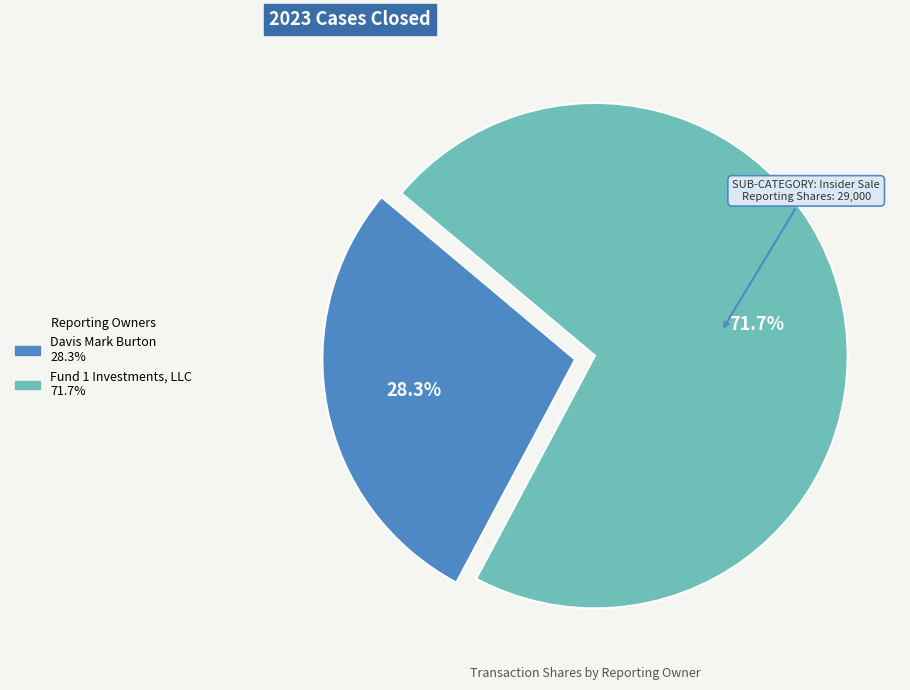

Is there a majority slice in this chart?

Yes